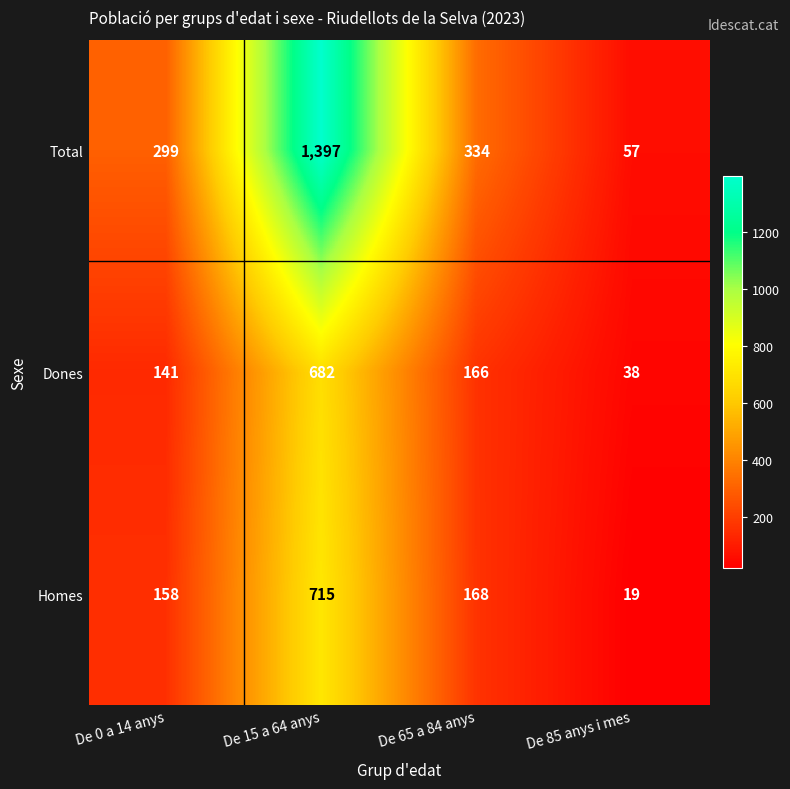

What is the smallest value displayed?

19